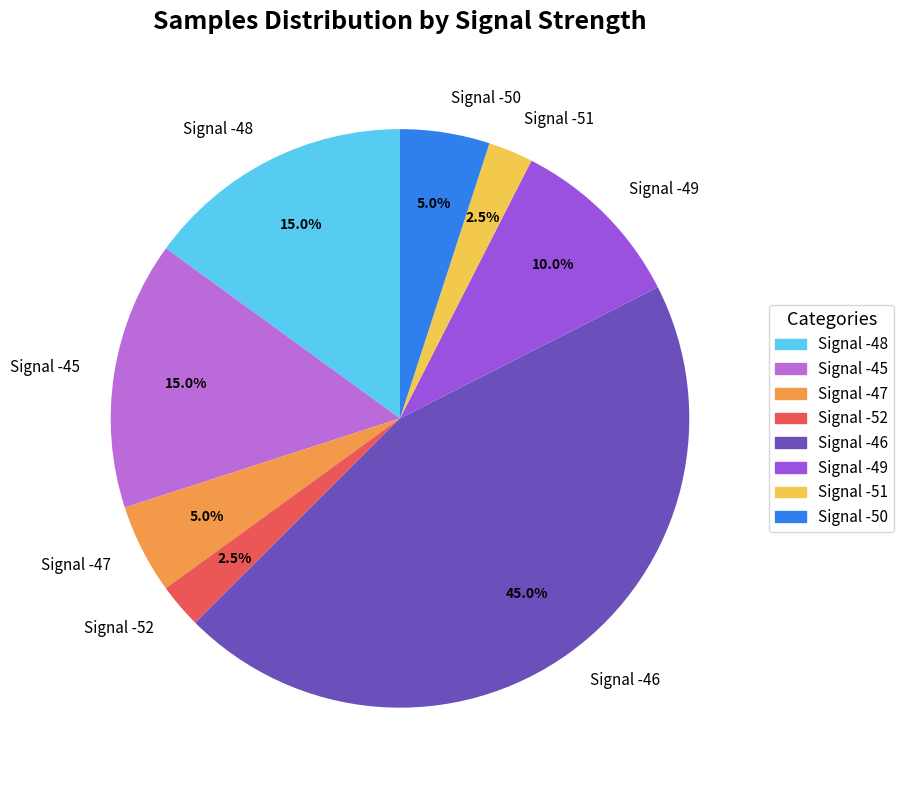

Combined, what portion of the pie is Signal -45 and Signal -46?

60.0%